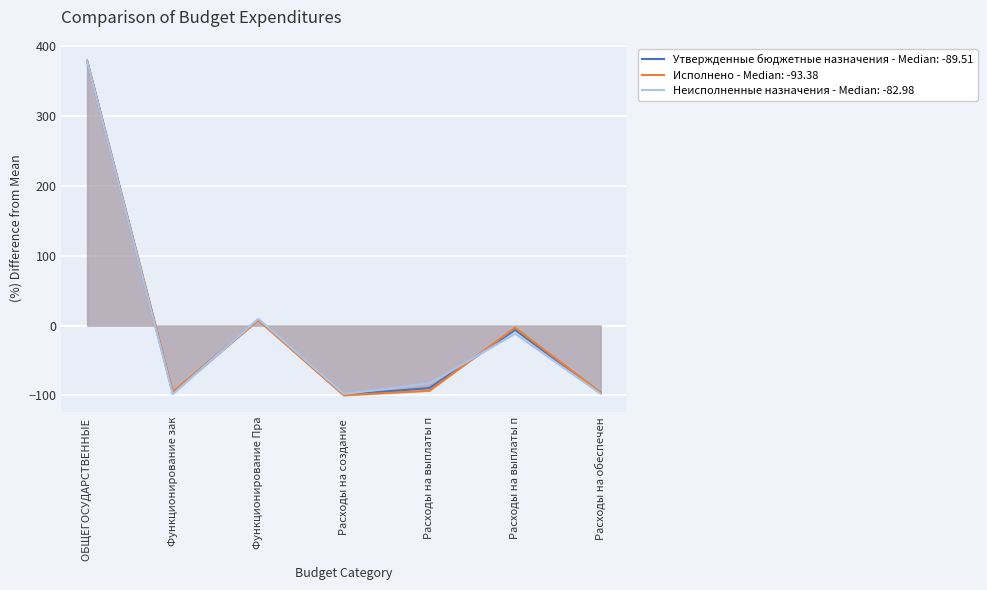

How many interior local peaks does the Исполнено series have?

2